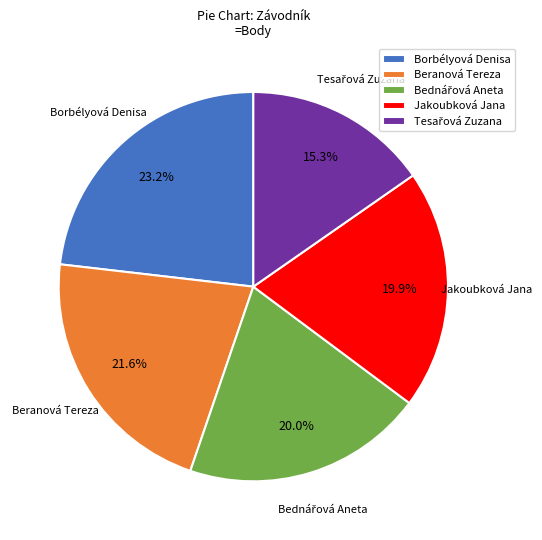

What percentage is the Jakoubková Jana slice, to the nearest percent?

20%